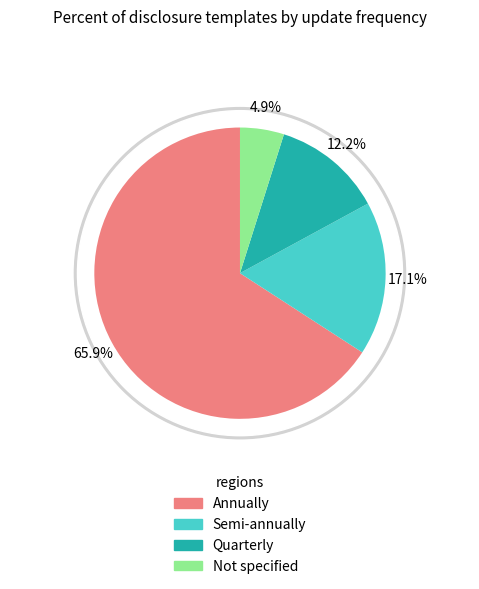

Is there any slice that represents more than half of the pie?

Yes